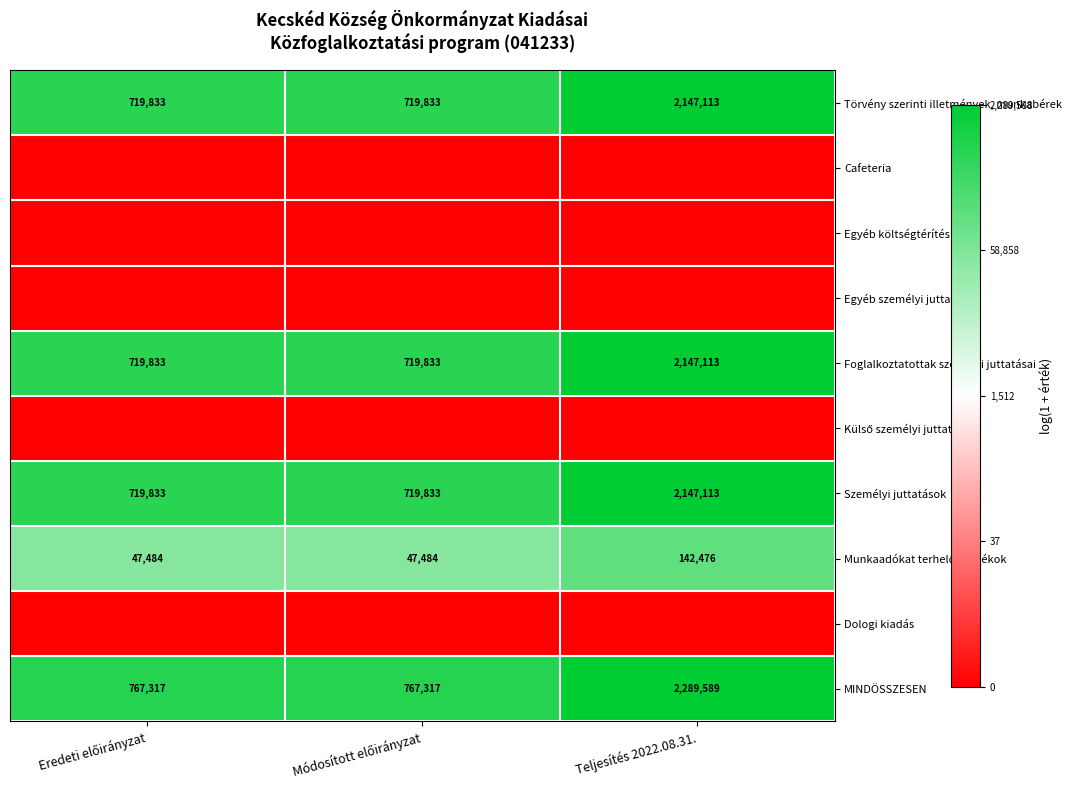

What is the maximum value for Foglalkoztatottak személyi juttatásai?

2147113